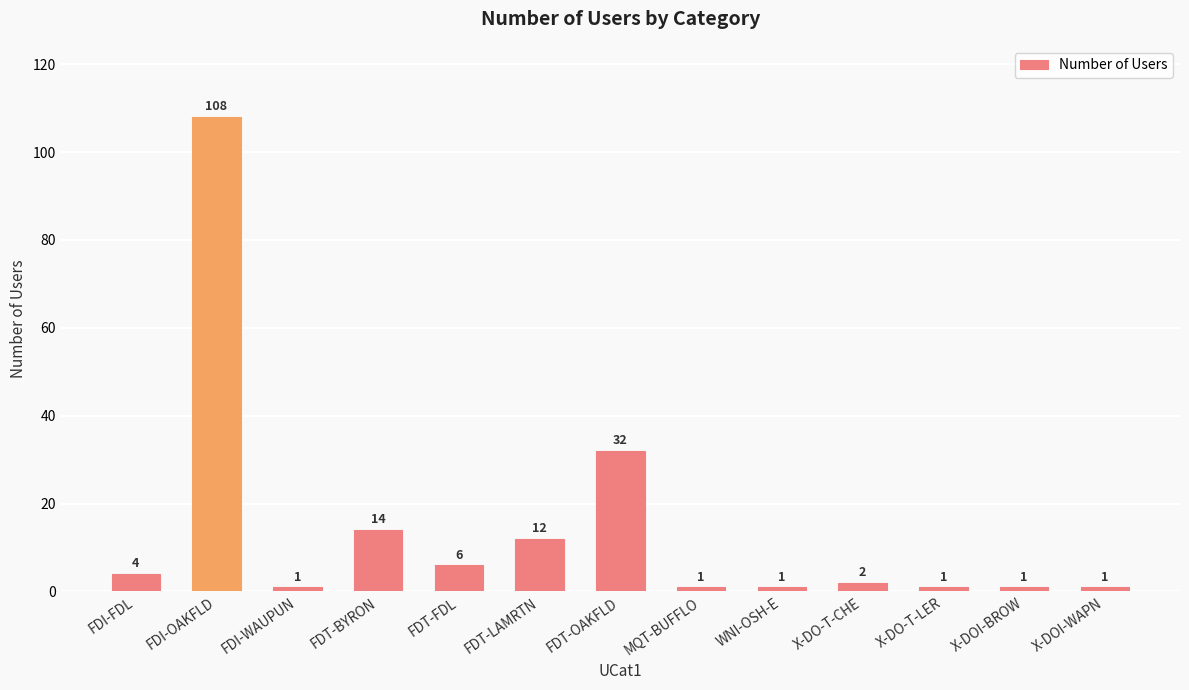

What is the difference between the values at FDT-BYRON and FDI-OAKFLD?

94